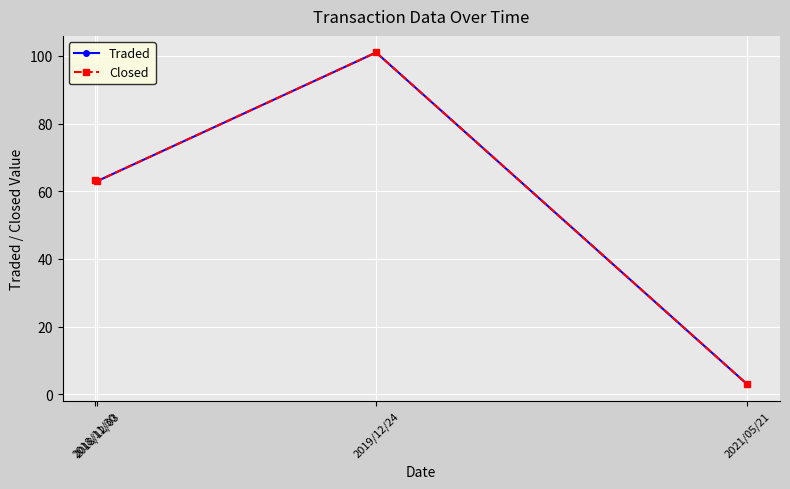

Which category has the highest value across all series?

2019/12/24